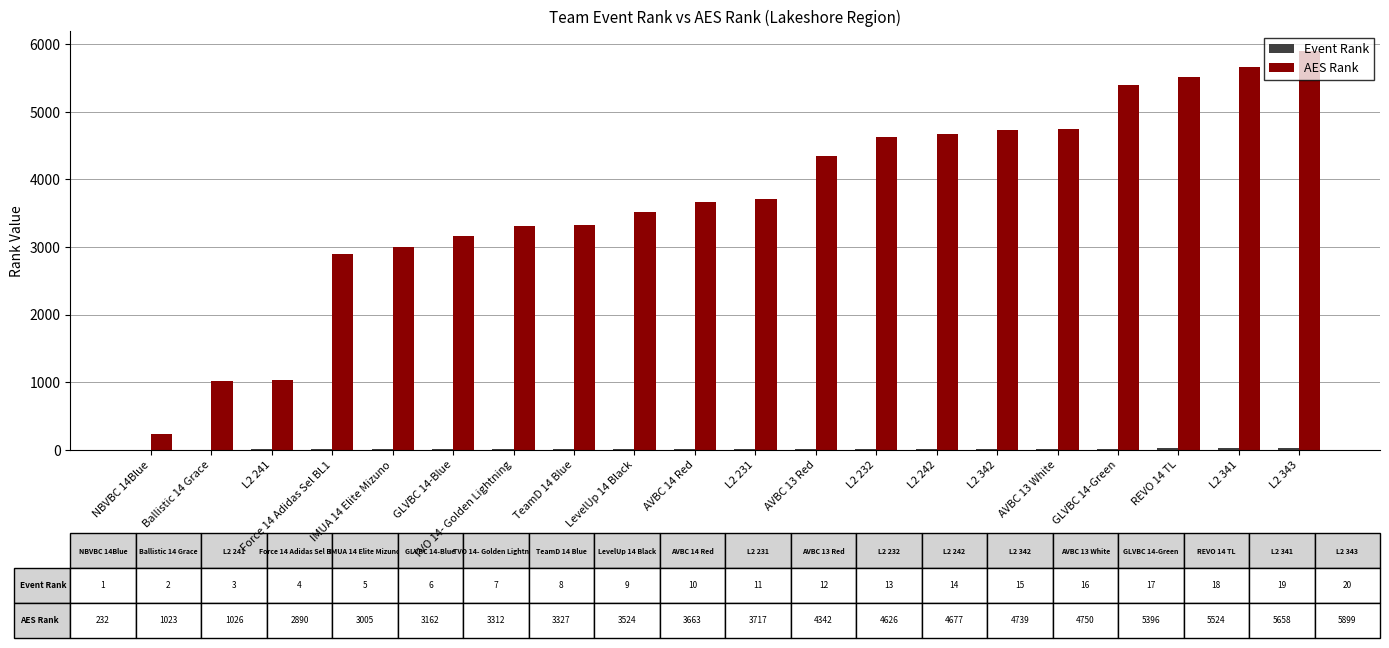

Which series has the largest total across all categories?

AES Rank